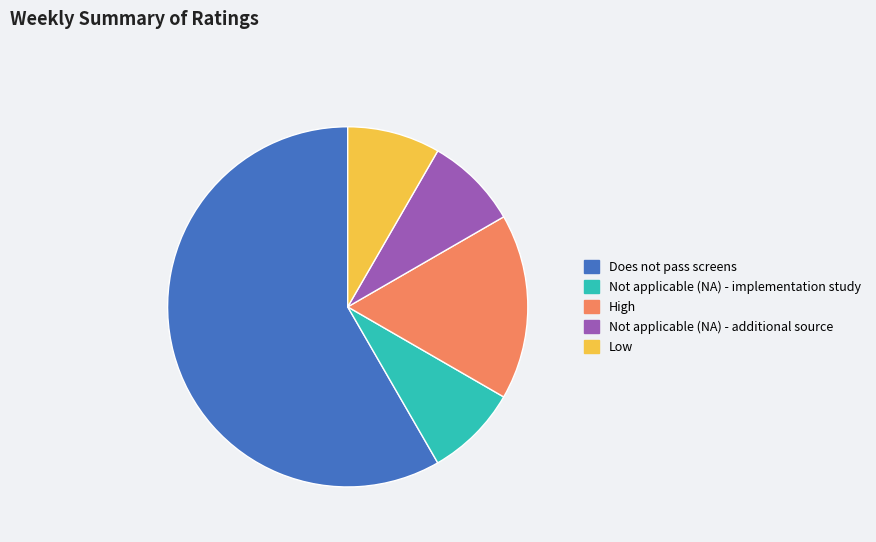

Is it true that Does not pass screens is 58% of the pie?

True